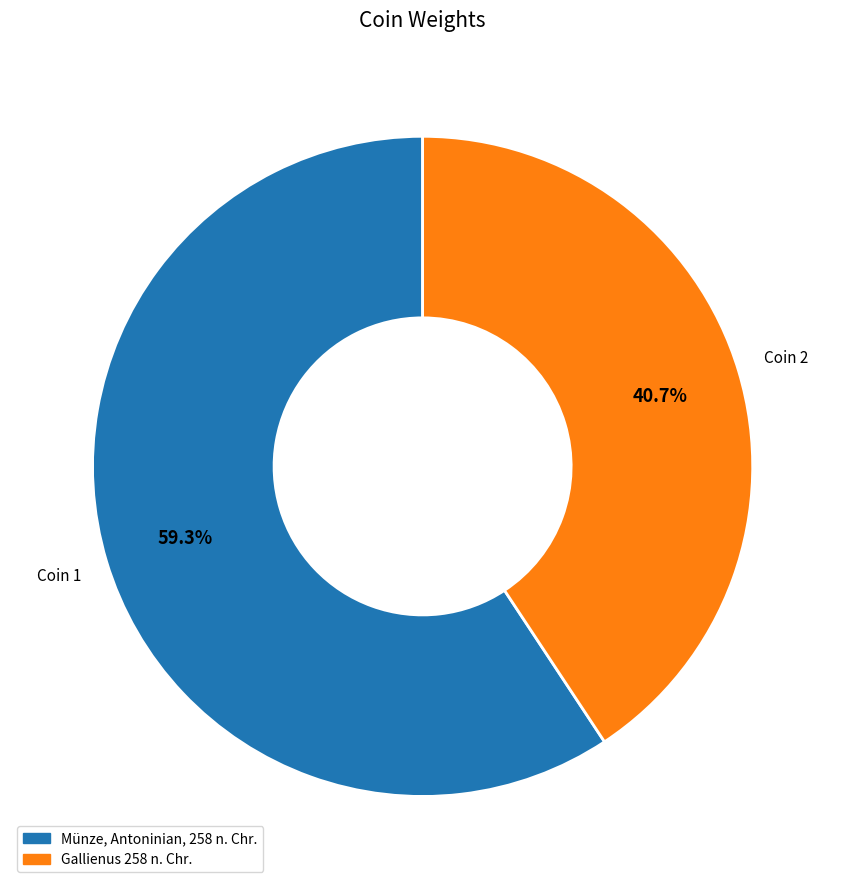

What is the smallest slice in the pie chart?

Gallienus 258 n. Chr.